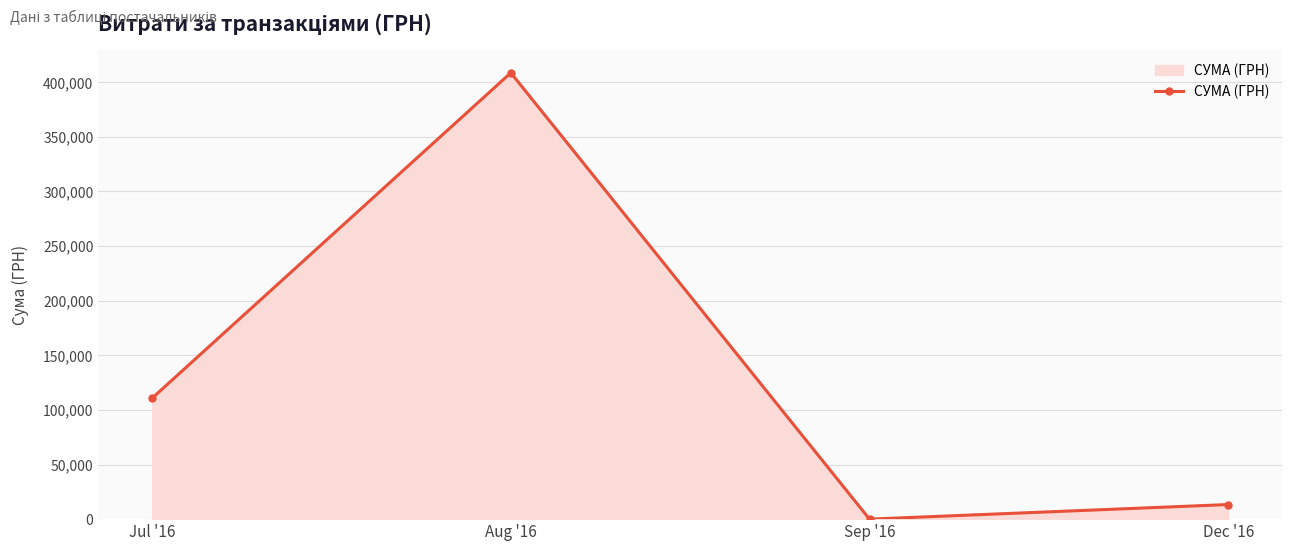

What position from the left is Jul '16?

1